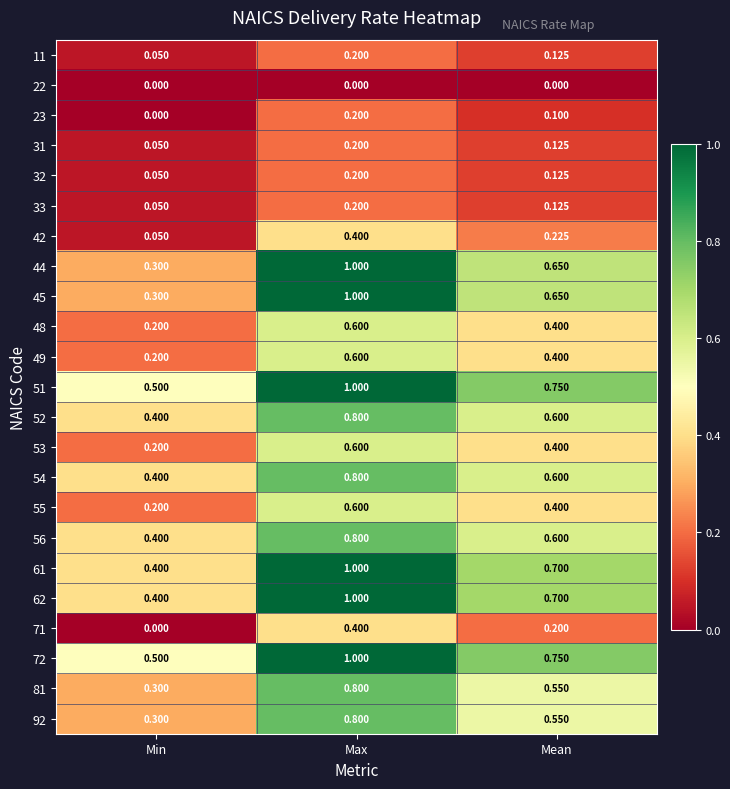

Which category has the highest value across all series?

Max